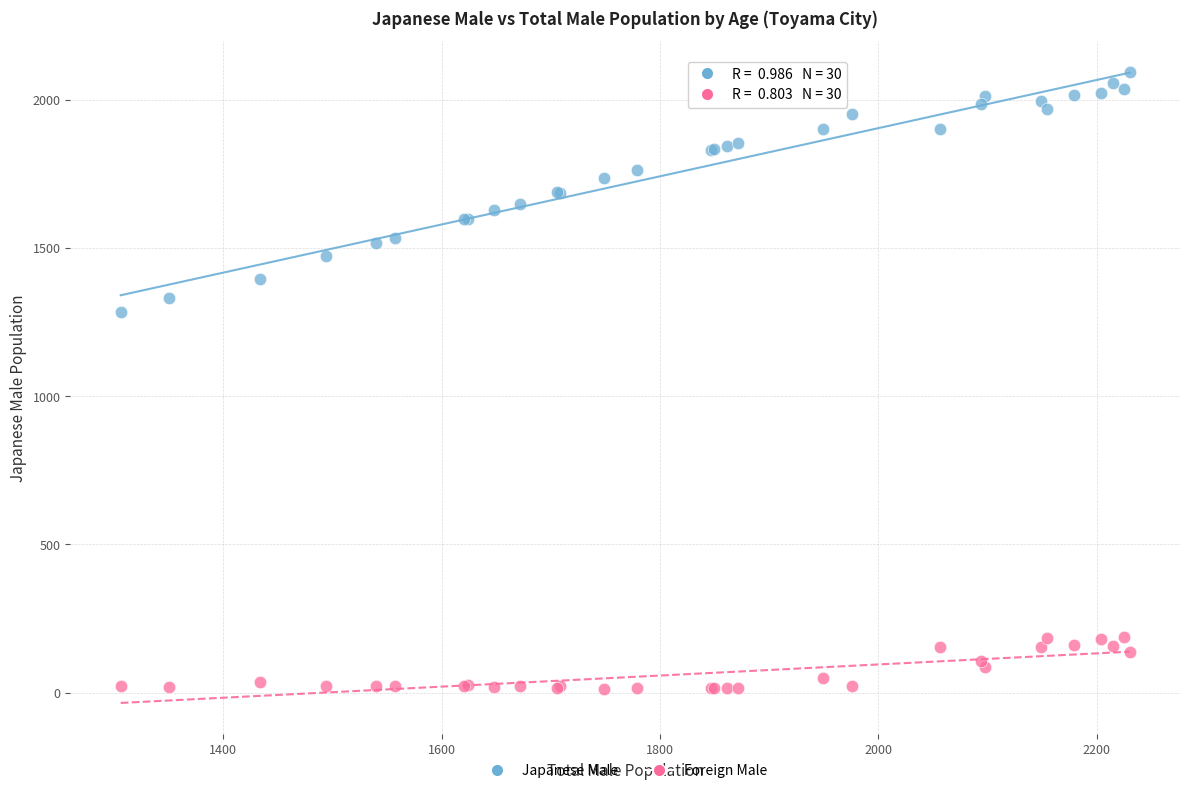

Which series has the widest spread of Y values?

Japanese Male